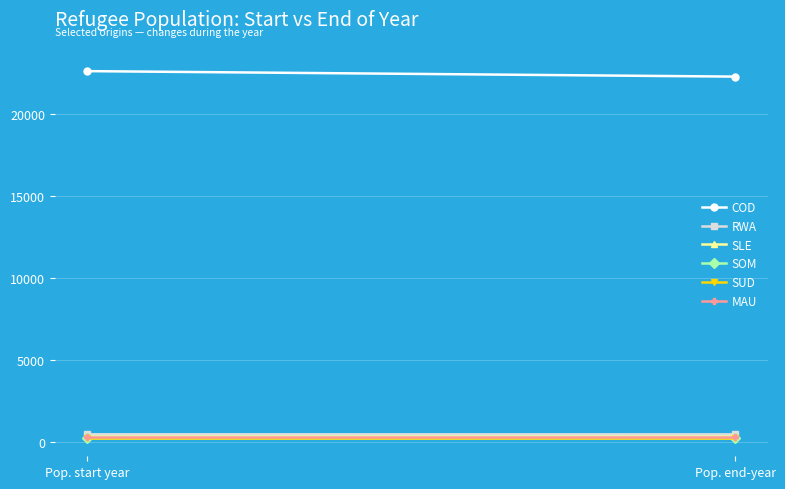

What position from the left is Pop. start year?

1